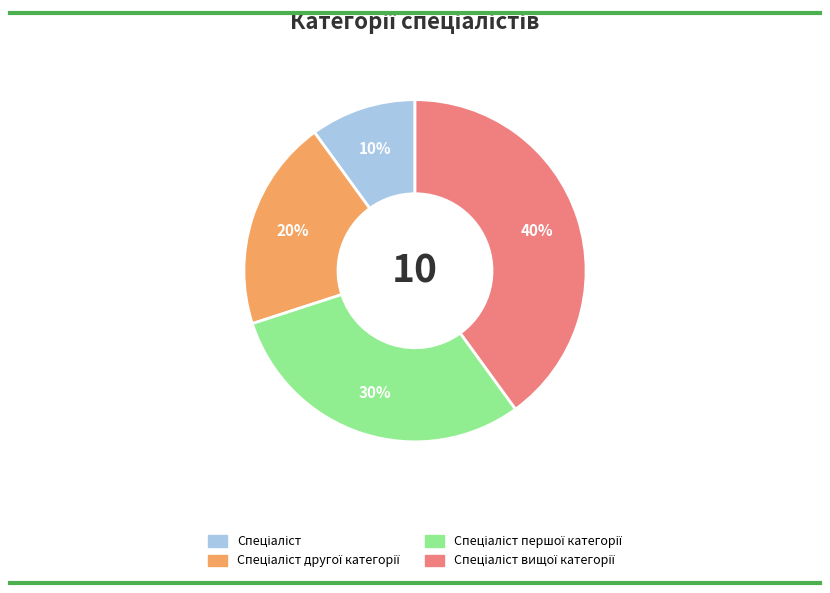

Count the number of slices in the pie.

4